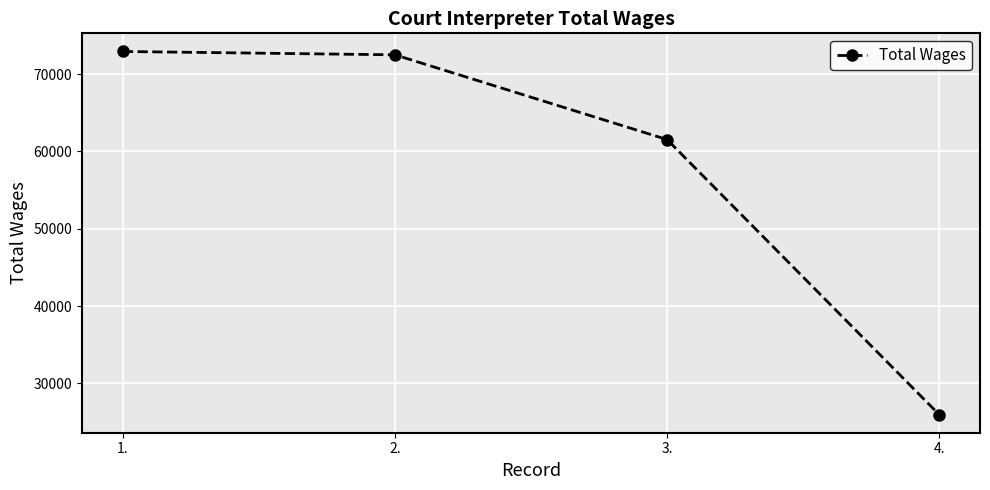

What position from the left is 2.?

2